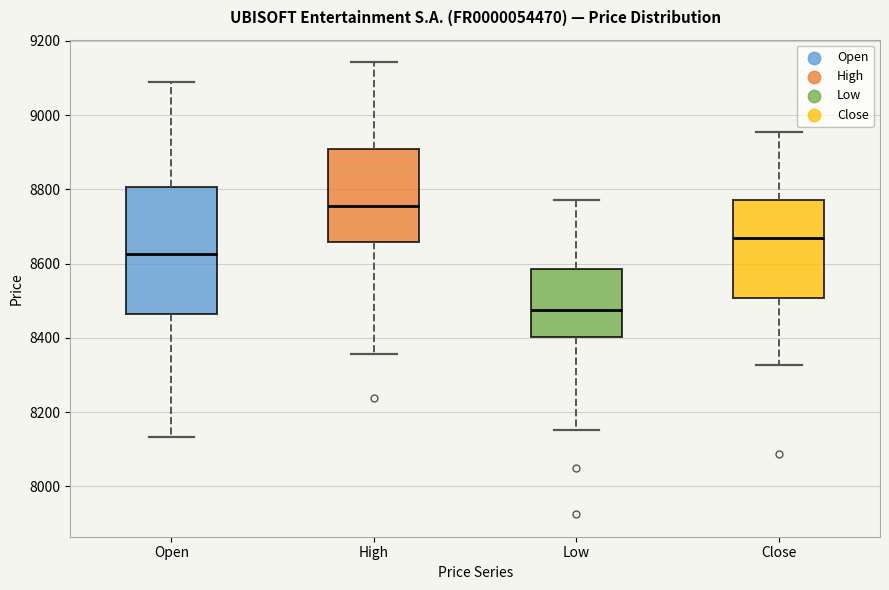

Reading left to right, read every box against the y-axis: the position of its median line, the range the box covers, and the ends of its whiskers. The values are not printed on the chart, so give them approximately, as read against the axis.

Open: median 8620, box 8460 to 8800, whiskers 8140 to 9080
High: median 8760, box 8660 to 8900, whiskers 8360 to 9140
Low: median 8480, box 8400 to 8580, whiskers 8160 to 8780
Close: median 8660, box 8500 to 8780, whiskers 8320 to 8960